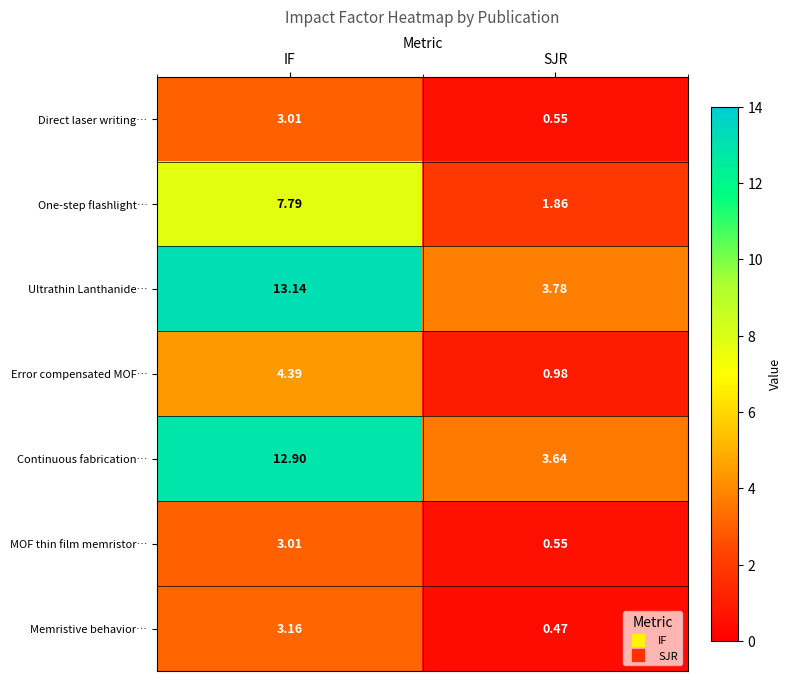

At which label is MOF thin film memristor… closest to 1?

SJR